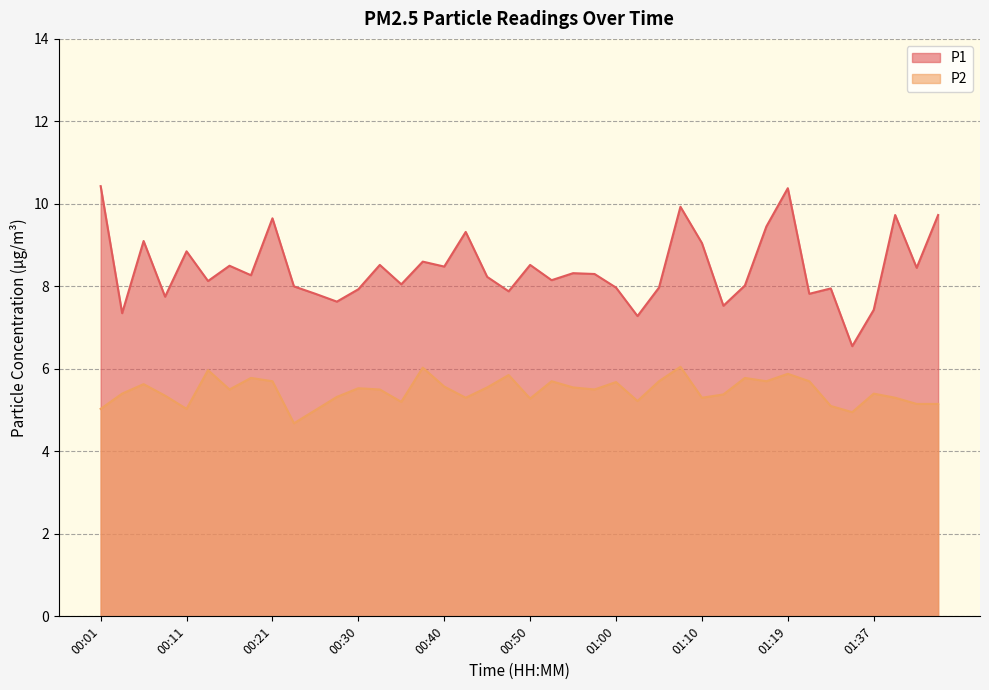

What is the sum of the P2 values at 00:13 and 00:52?

11.7